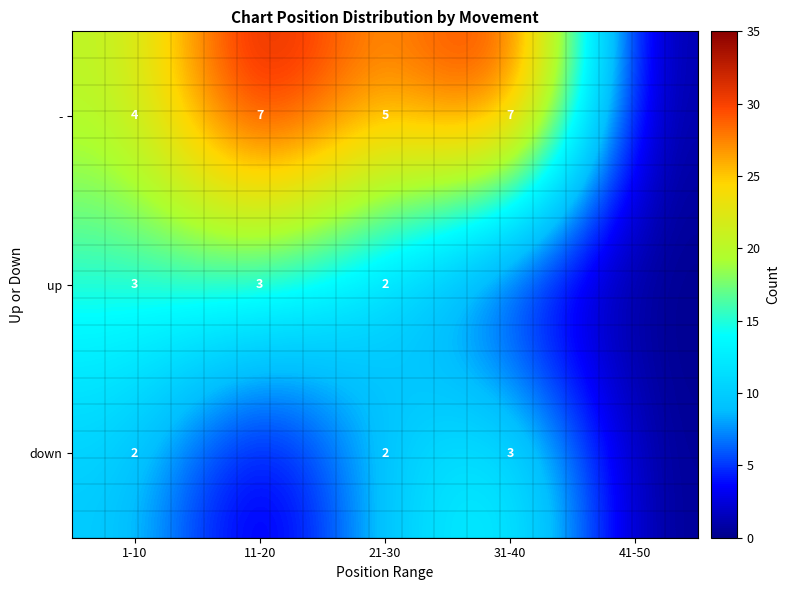

True or false: up has a value of 3 at 21-30.

False